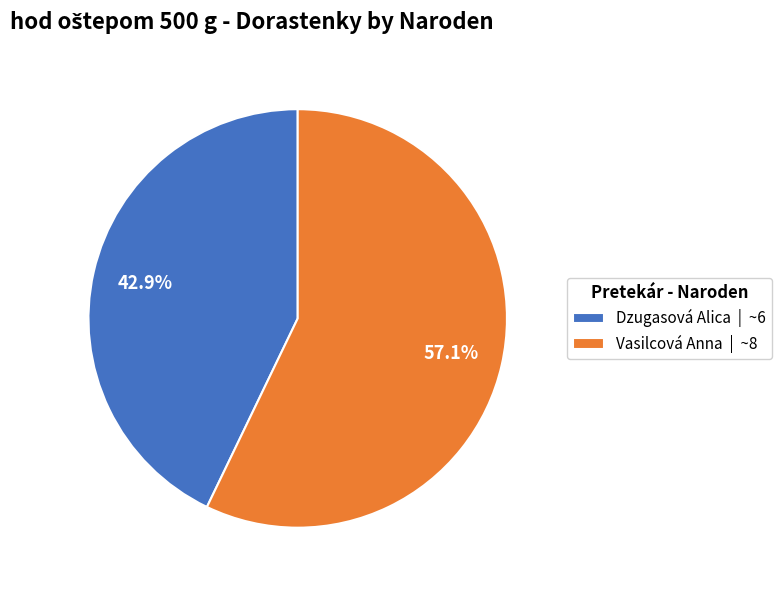

Which category accounts for the majority?

Vasilcová Anna